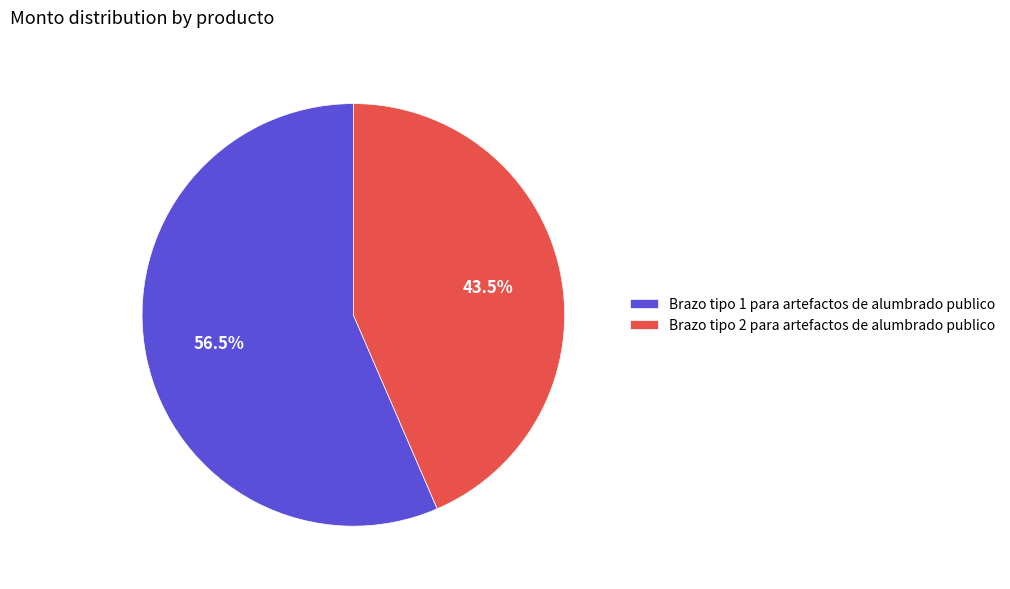

Which has a higher value, Brazo tipo 1 para artefactos de alumbrado publico or Brazo tipo 2 para artefactos de alumbrado publico?

Brazo tipo 1 para artefactos de alumbrado publico